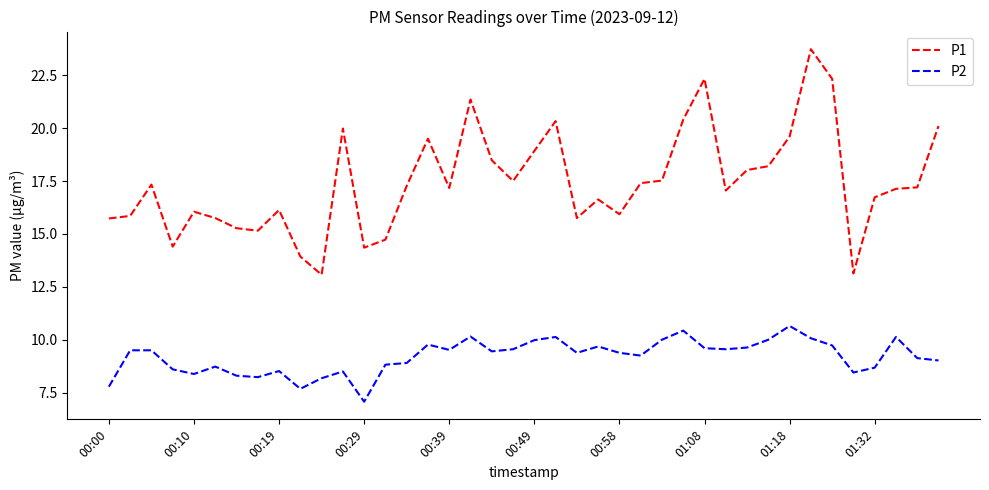

What is the smallest value displayed?

7.1